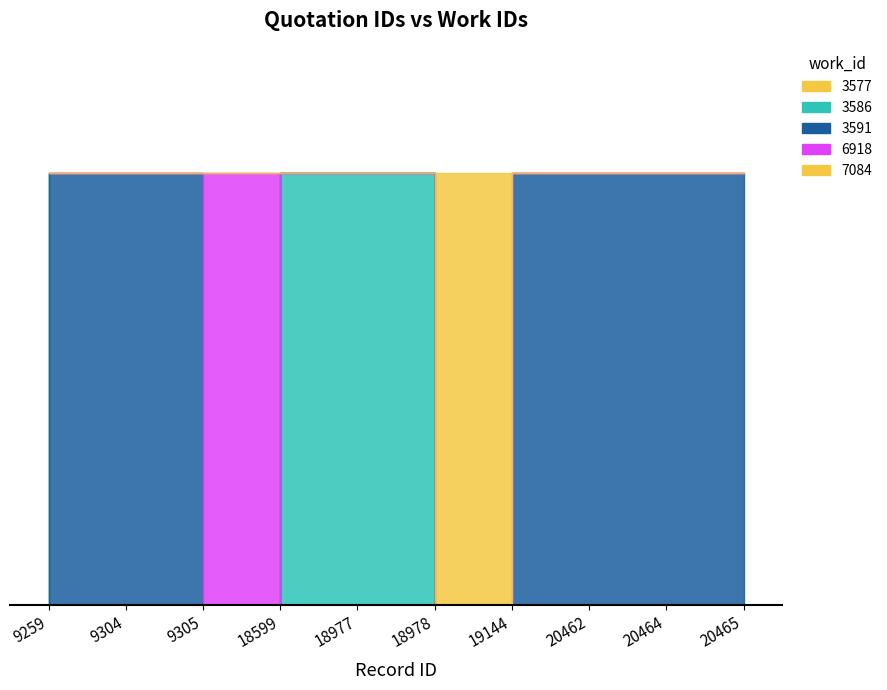

What is the value of the 7th point from the left?

7084